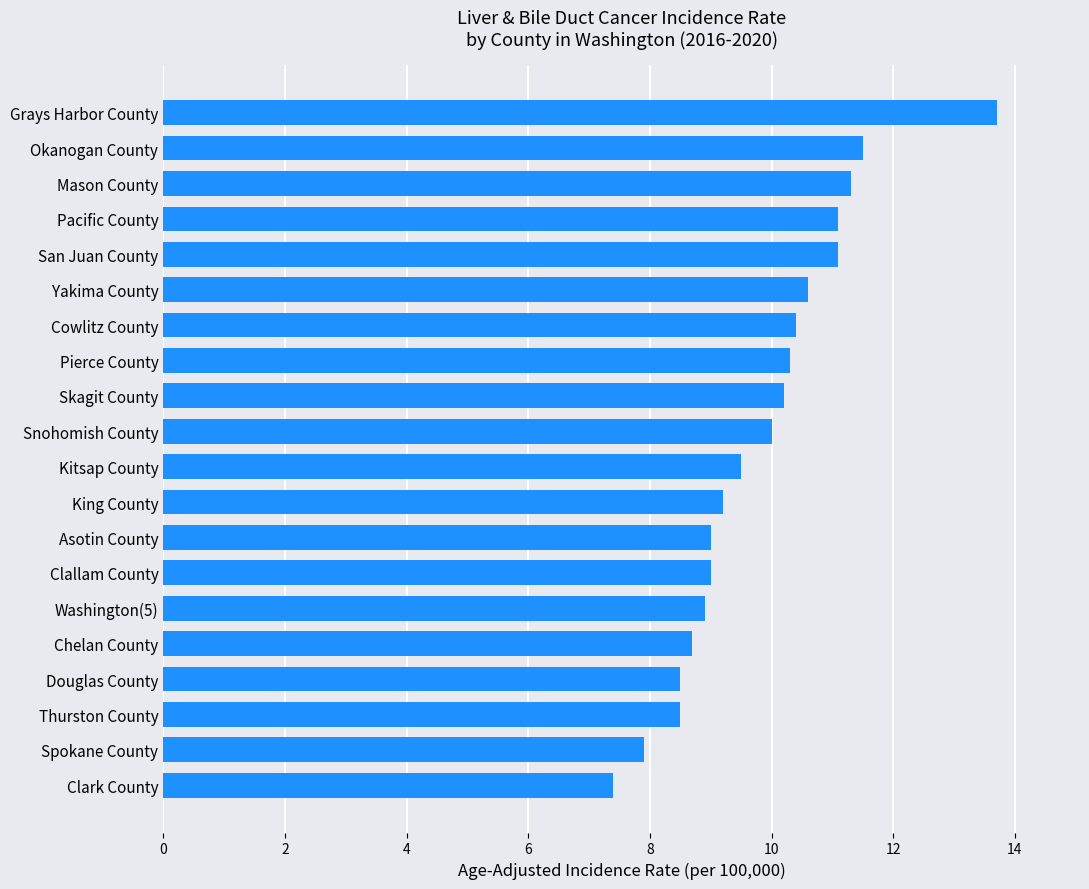

What is the maximum value shown in the chart?

13.7